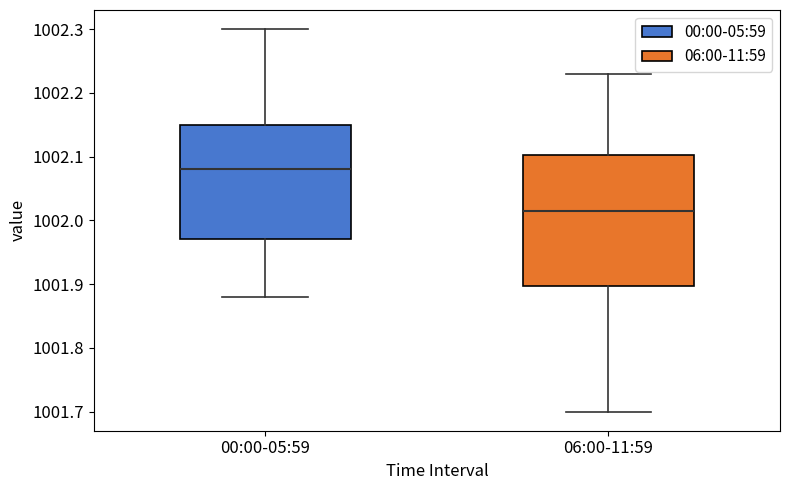

Reading left to right, transcribe this box plot: for each box, give where its median line is, the range the box spans, and where its two whiskers end, as read against the y-axis. The values are not printed on the chart, so give them approximately, as read against the axis.

00:00-05:59: median 1002.08, box 1001.97 to 1002.15, whiskers 1001.88 to 1002.30
06:00-11:59: median 1002.02, box 1001.90 to 1002.10, whiskers 1001.70 to 1002.23